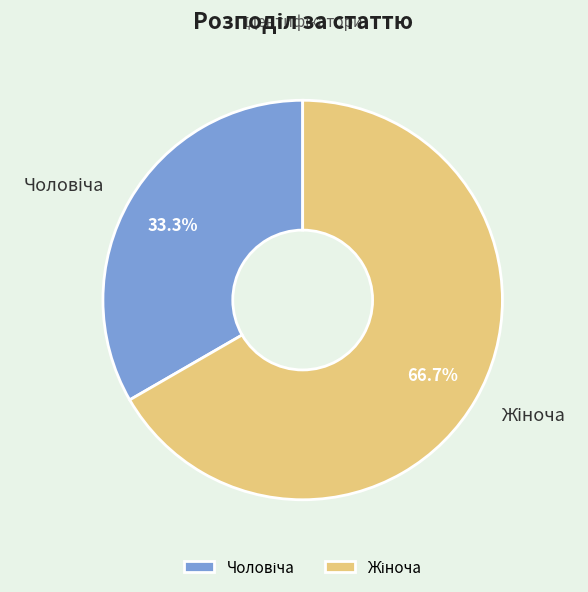

Does any single category account for the majority?

Yes